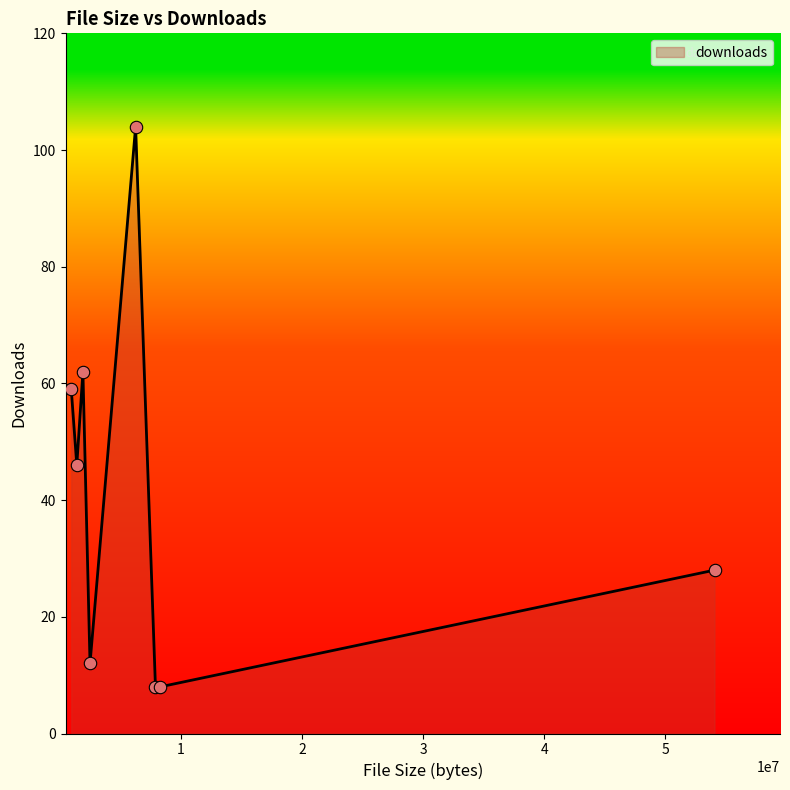

How many interior local peaks (higher than both neighbors) does the data have?

2